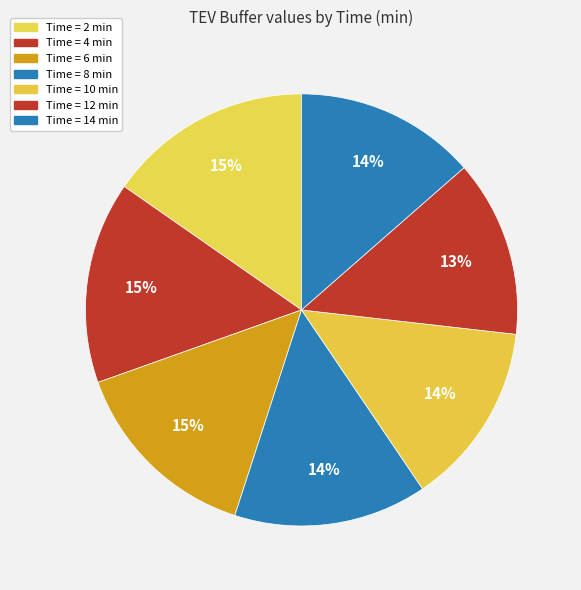

Which category has the smallest portion of the pie?

12